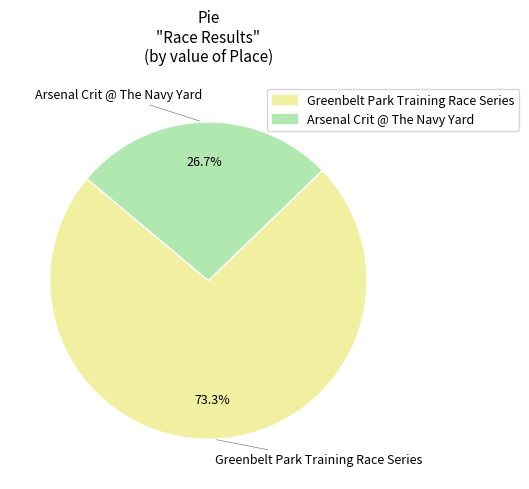

Approximately how many times larger is the value at Arsenal Crit @ The Navy Yard compared to Greenbelt Park Training Race Series?

0.4